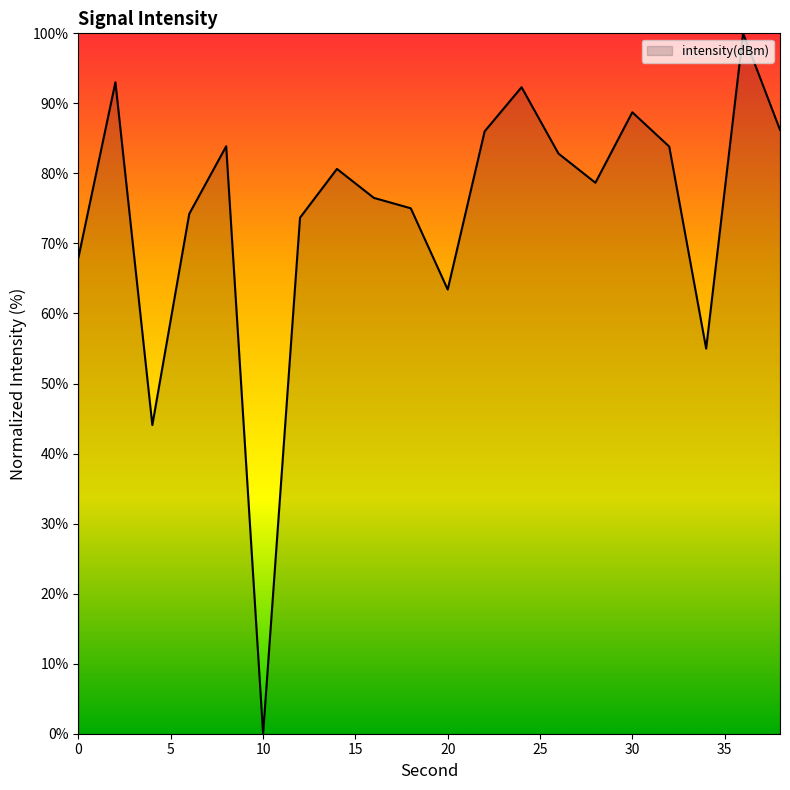

What is the greatest value displayed?

100.0